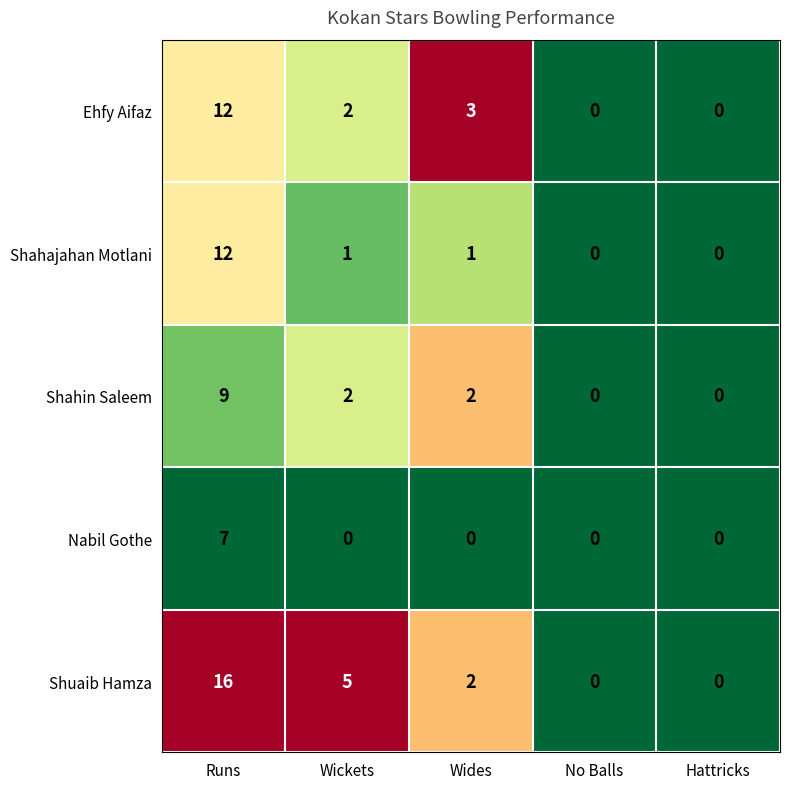

What is the total value across all series at Wickets?

10